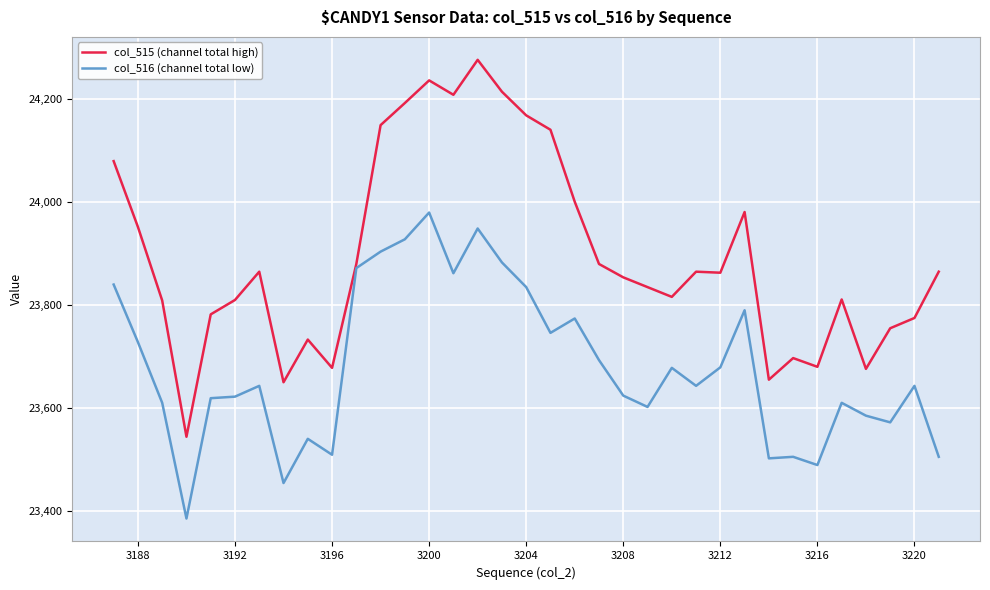

How many series are shown in this chart?

2